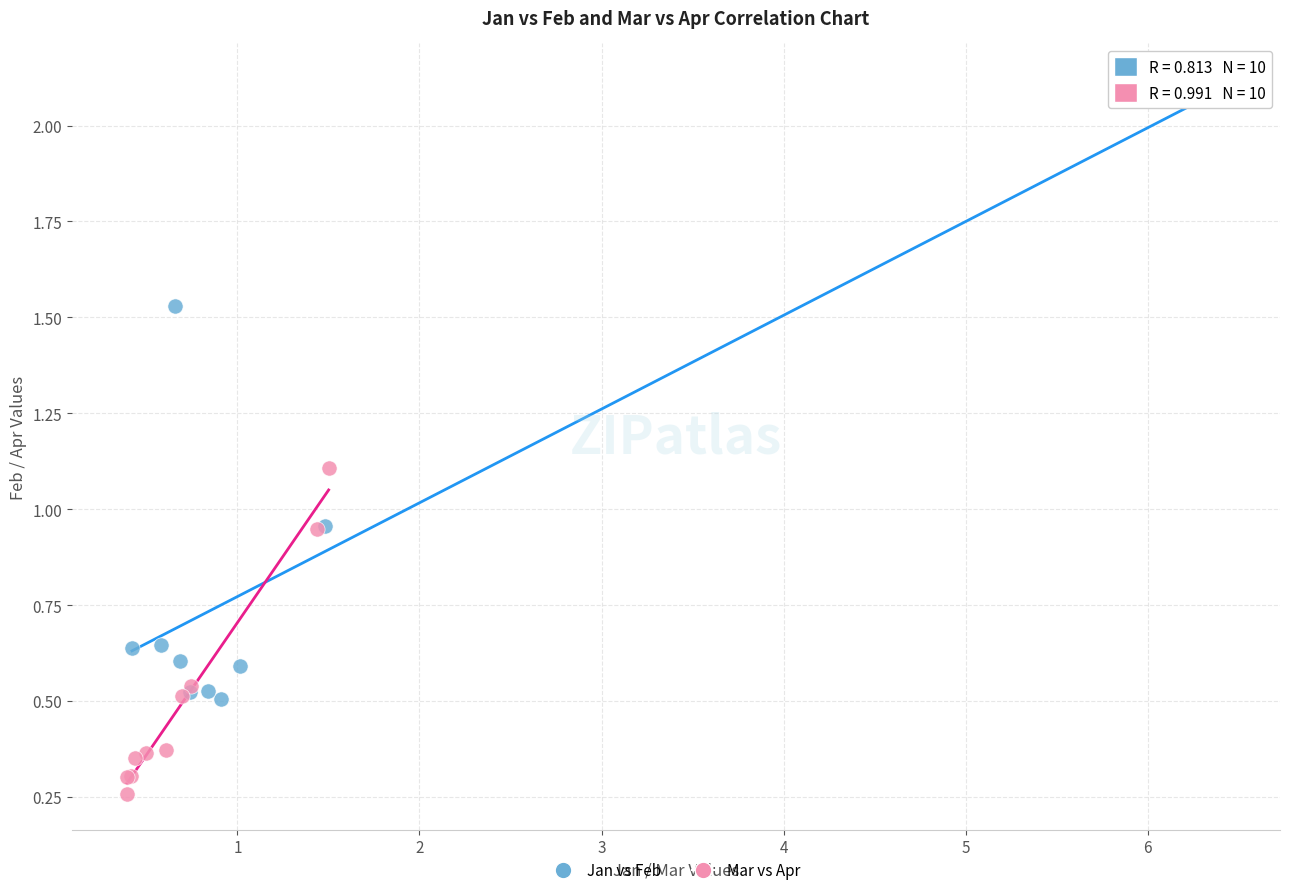

Which series has the largest Y range (max minus min)?

Jan vs Feb